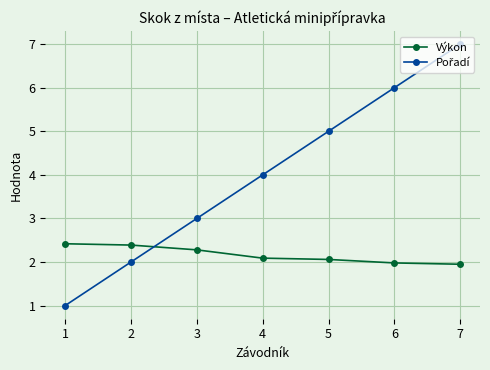

What is the difference between the highest and lowest values at 1?

1.4